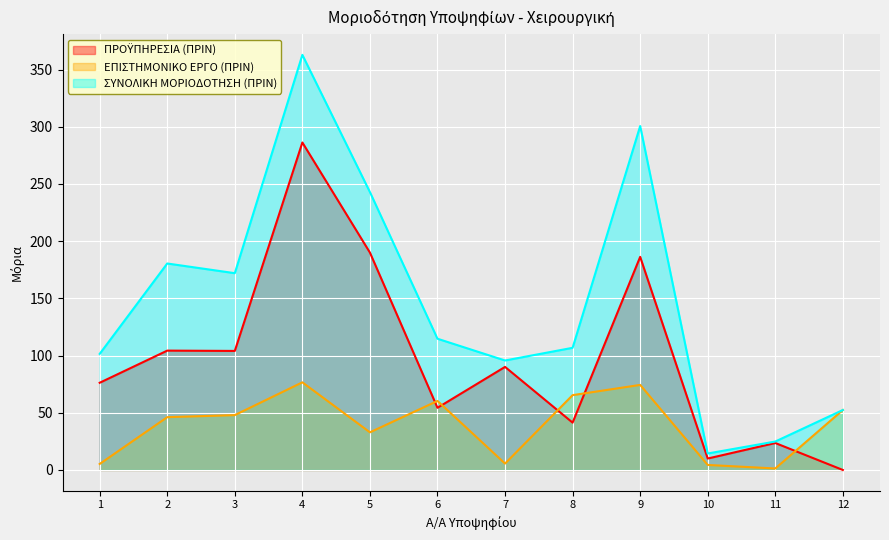

How many interior local peaks does the ΠΡΟΫΠΗΡΕΣΙΑ (ΠΡΙΝ) series have?

5